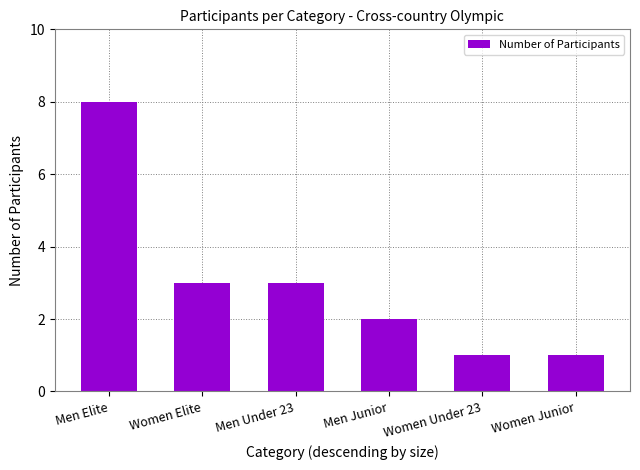

What is the minimum value shown in the chart?

1